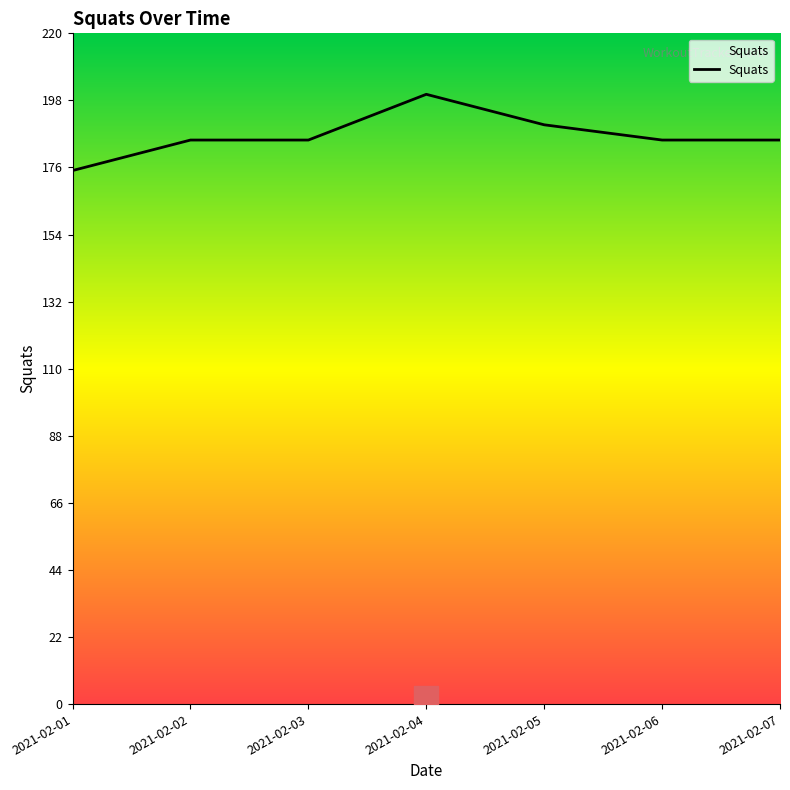

Approximately how many times larger is the value at 2021-02-06 compared to 2021-02-05?

1.0